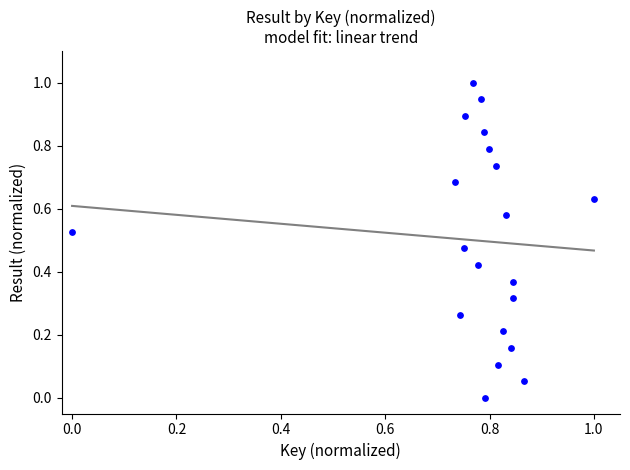

What is the range of Y values (max minus min)?

1.0